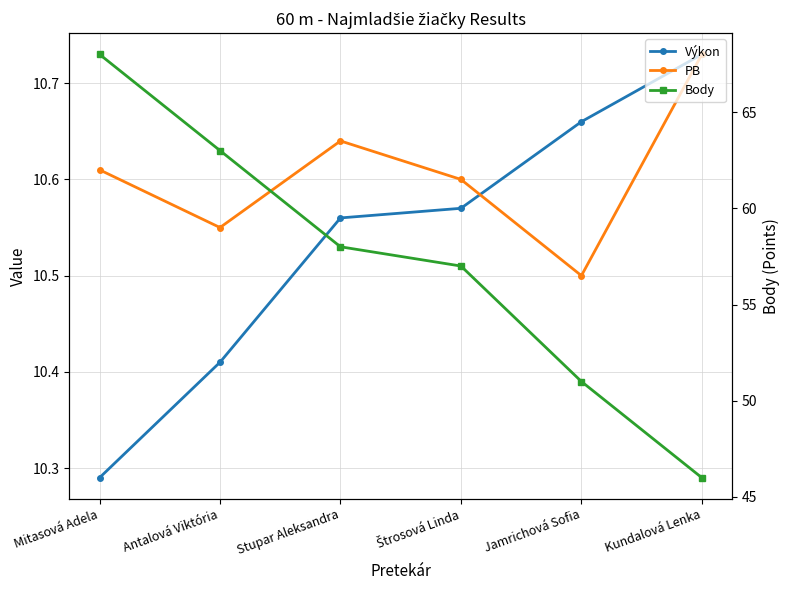

What is the difference between the second highest and second lowest values in the Body series?

12.0